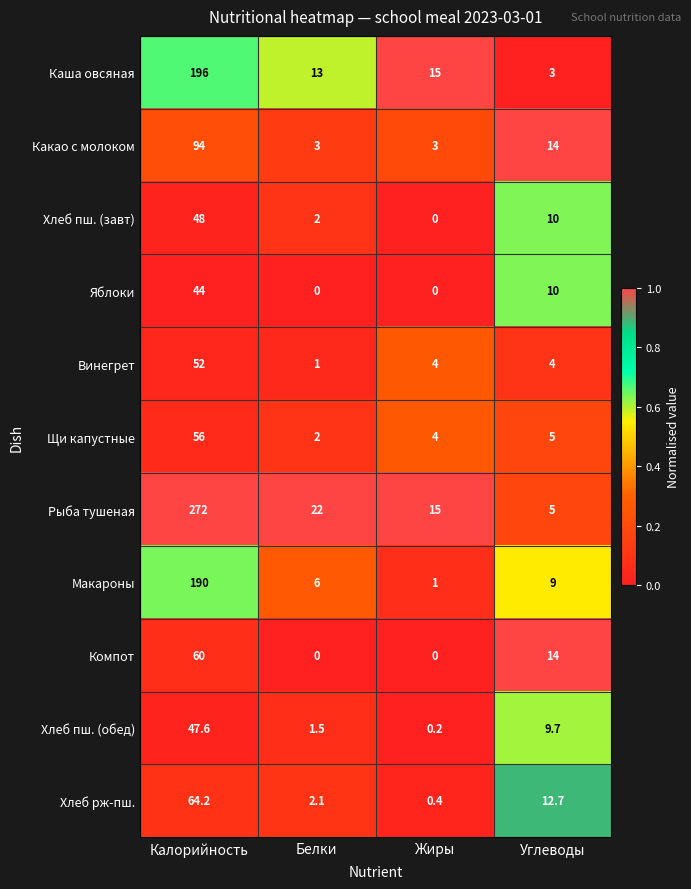

Which series changed the most between Белки and Жиры?

Рыба тушеная